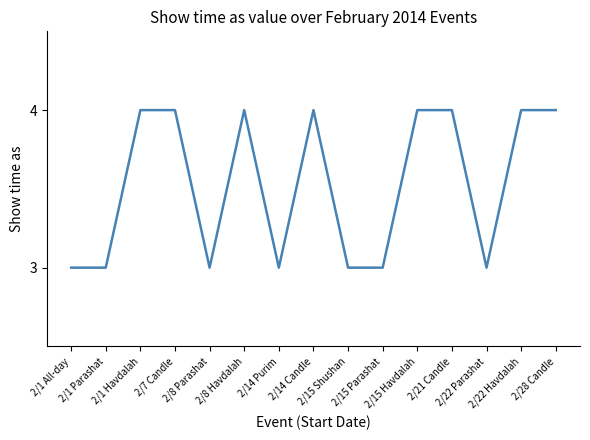

What is the maximum value shown in the chart?

4